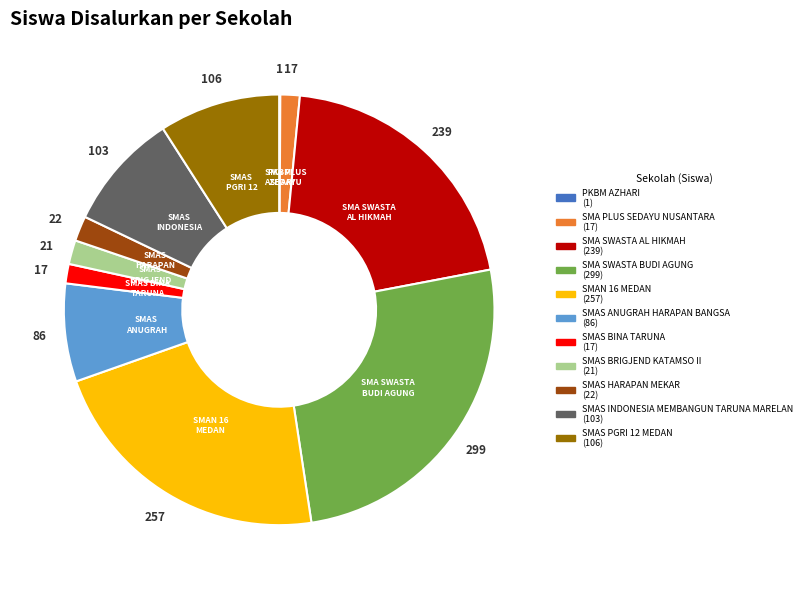

Is it true that SMAS INDONESIA MEMBANGUN TARUNA MARELAN is 1% of the pie?

False